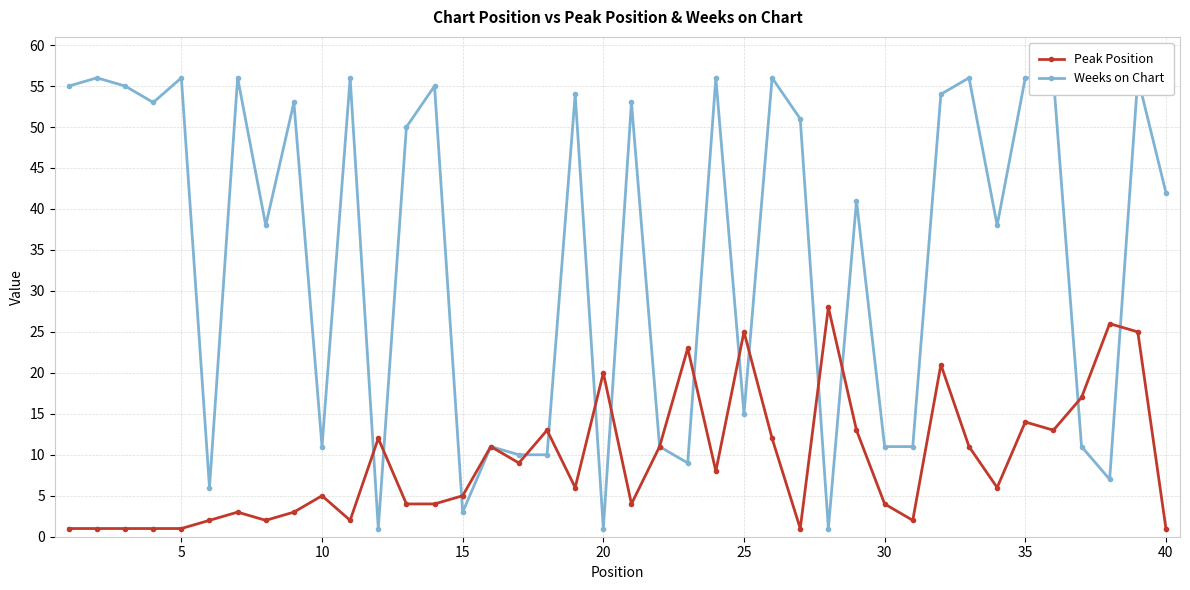

What are all the series names shown in the legend?

Peak Position, Weeks on Chart